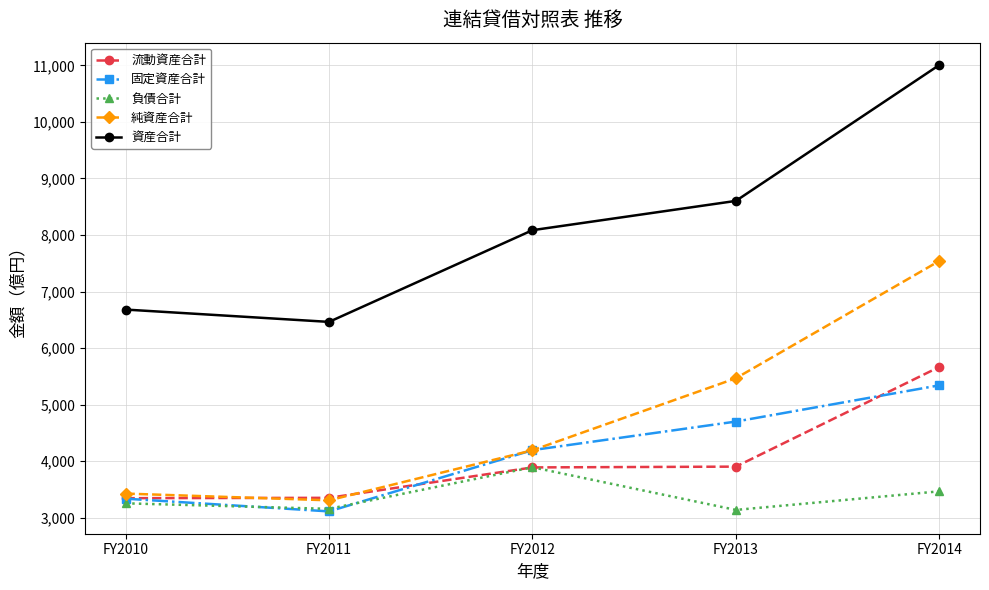

Which series has the largest total across all categories?

資産合計